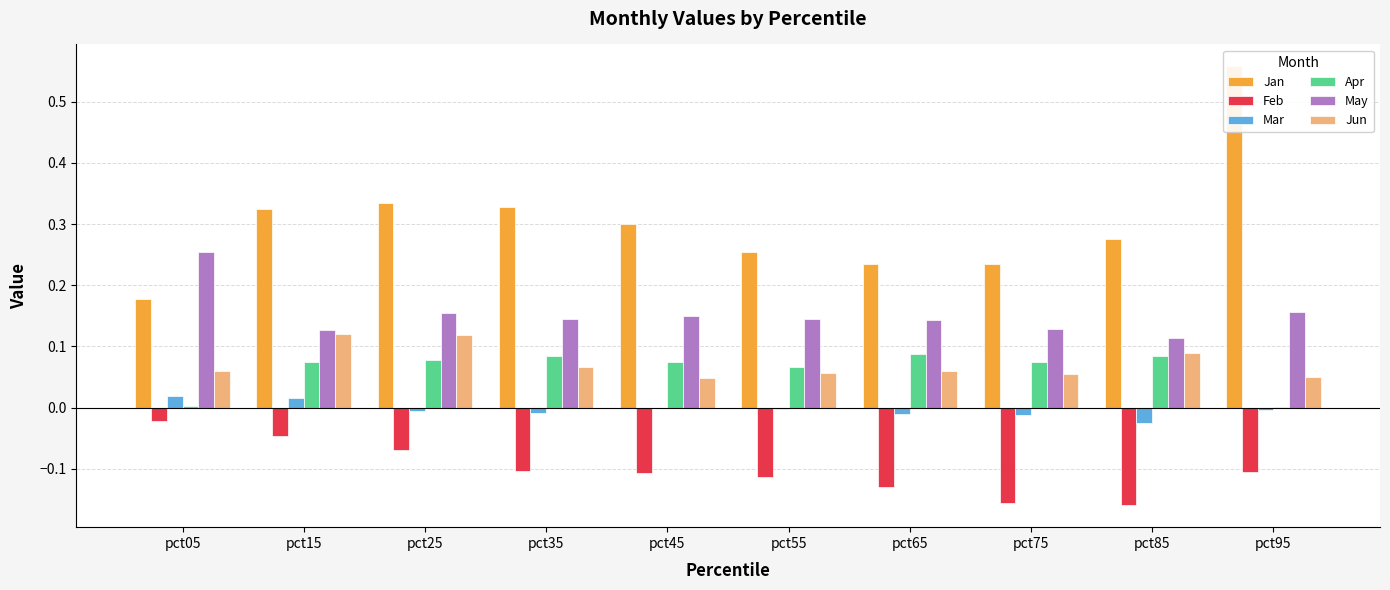

The value of Mar at pct55 is -0.0. True or false?

True